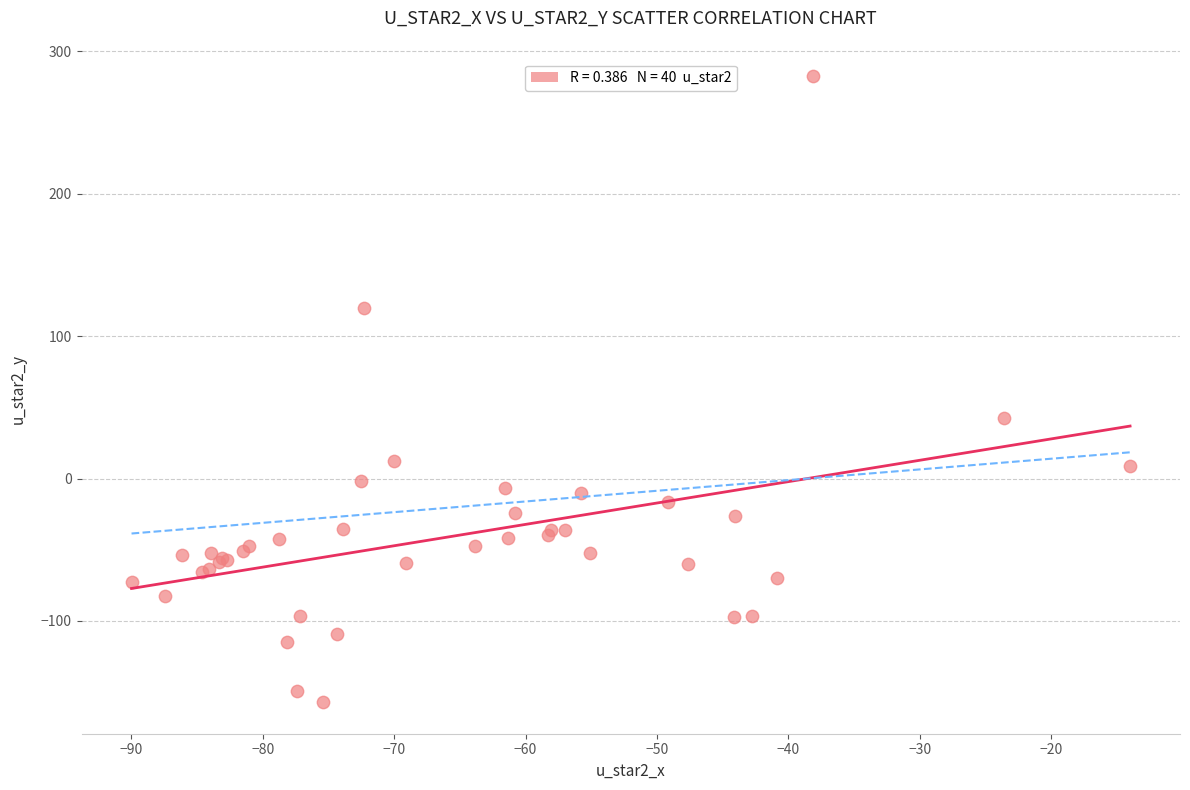

What Y value in the scatter plot is closest to 62?

42.6